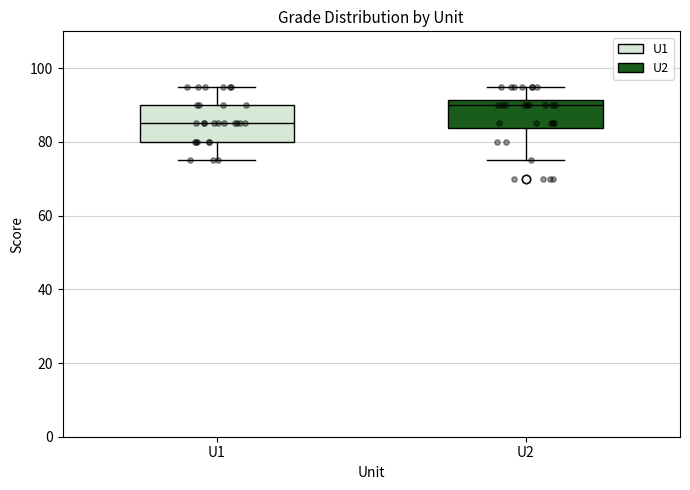

Reading left to right, transcribe this box plot: for each box, give where its median line is, the range the box spans, and where its two whiskers end, as read against the y-axis. The values are not printed on the chart, so give them approximately, as read against the axis.

U1: median 86, box 80 to 90, whiskers 76 to 96
U2: median 90, box 84 to 92, whiskers 76 to 96